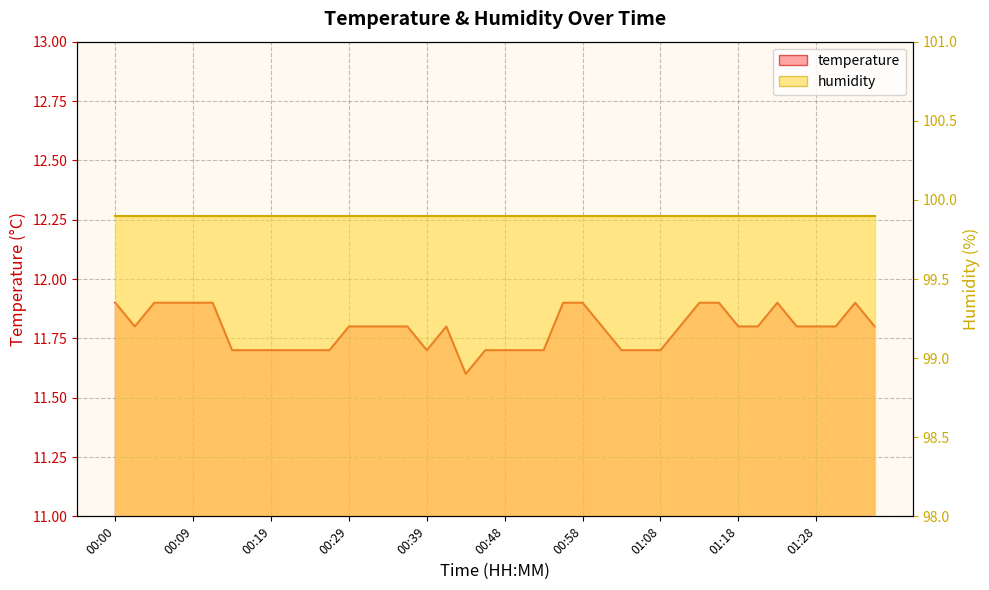

List the labels in order of value, smallest first.

00:43, 00:14, 00:17, 00:19, 00:22, 00:24, 00:26, 00:39, 00:46, 00:48, 00:51, 00:53, 01:03, 01:06, 01:08, 00:02, 00:29, 00:31, 00:34, 00:36, 00:41, 01:01, 01:11, 01:18, 01:21, 01:26, 01:28, 01:31, 01:35, 00:00, 00:04, 00:07, 00:09, 00:12, 00:56, 00:58, 01:13, 01:16, 01:23, 01:33